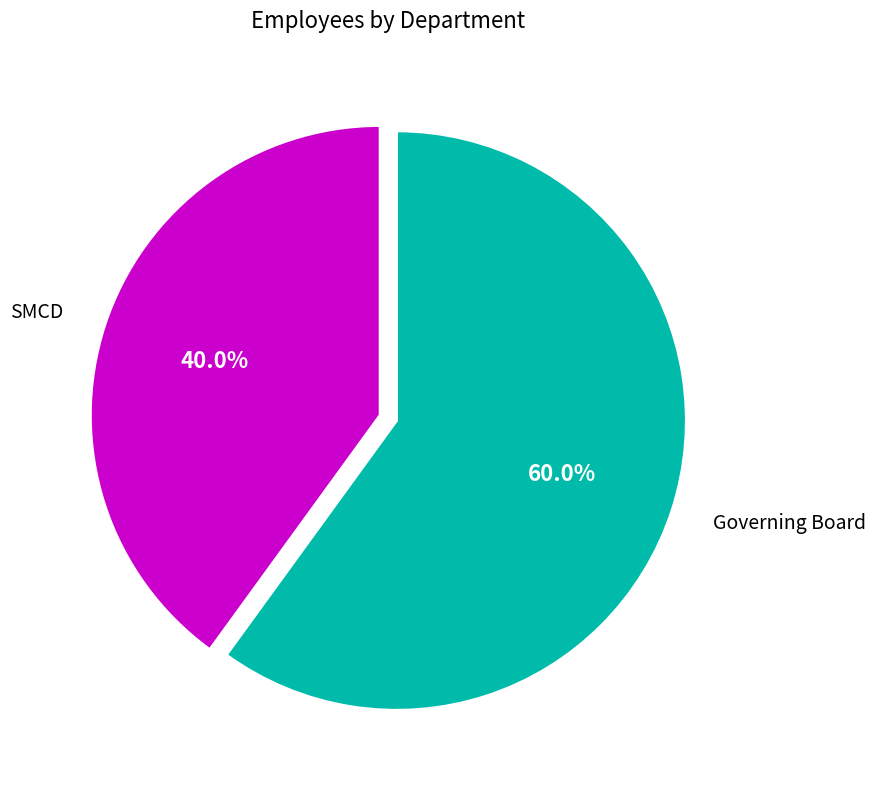

To the nearest percent, what portion does Governing Board represent?

60%